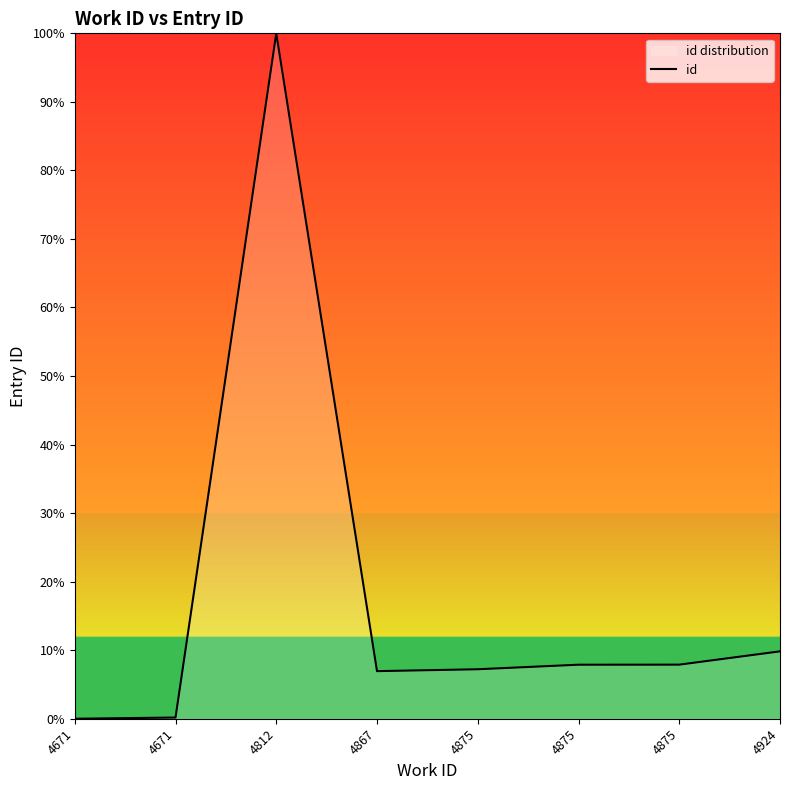

Rank the categories by value from lowest to highest.

4671, 4671, 4867, 4875, 4875, 4875, 4924, 4812